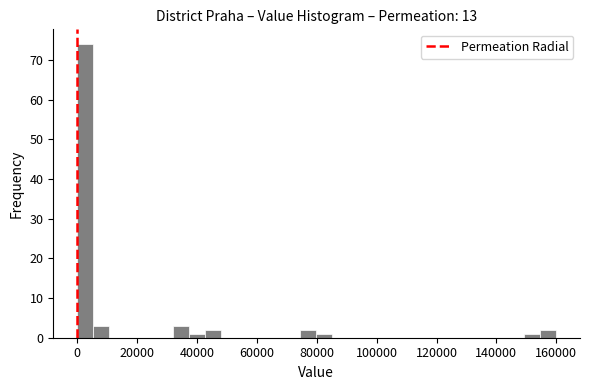

Around what value on the x-axis is the tallest bar? Give the approximate position of its centre, as read against the axis.

2000